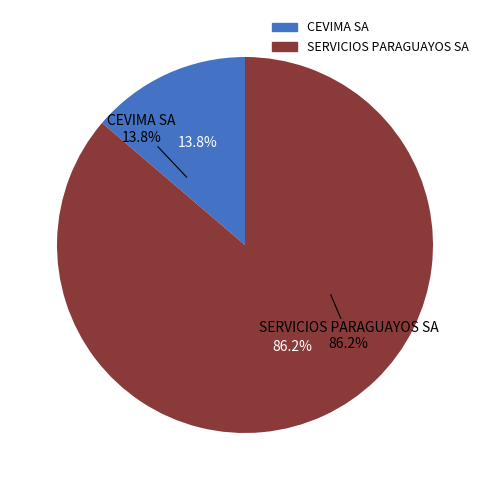

Which category has the smallest portion of the pie?

CEVIMA SA